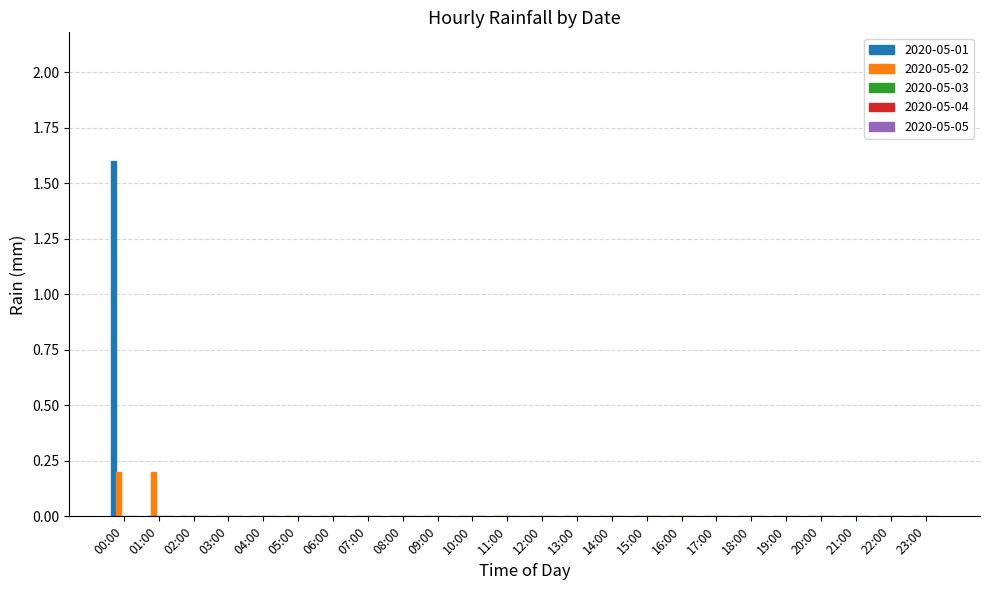

True or false: 2020-05-01 has a value of 2.4 at 00:00.

False